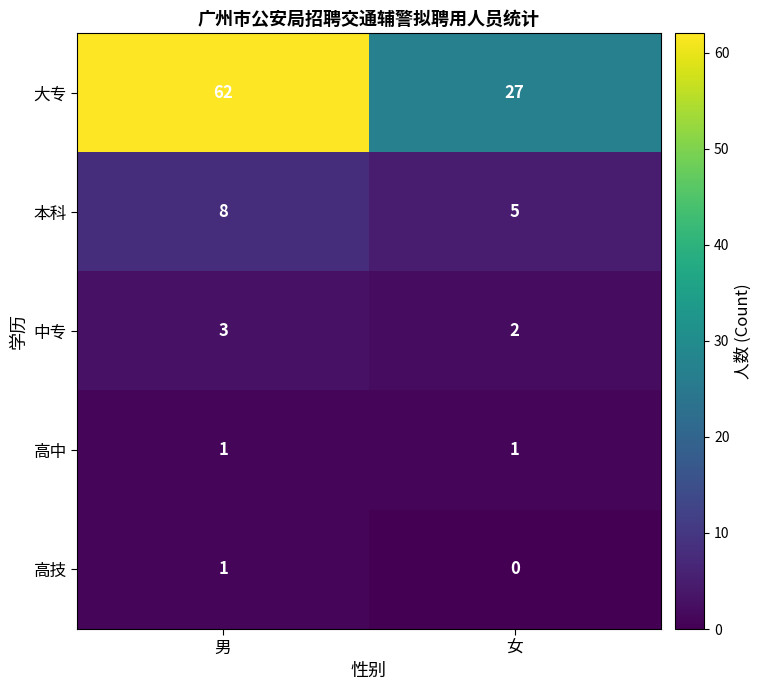

Rank the series at 女 from highest to lowest value.

大专, 本科, 中专, 高中, 高技